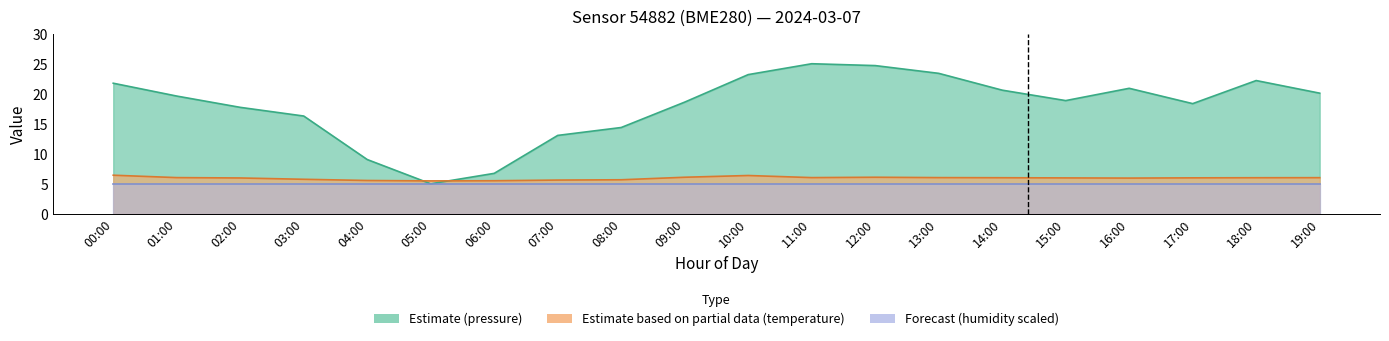

How many values in the temperature series are below 6?

10